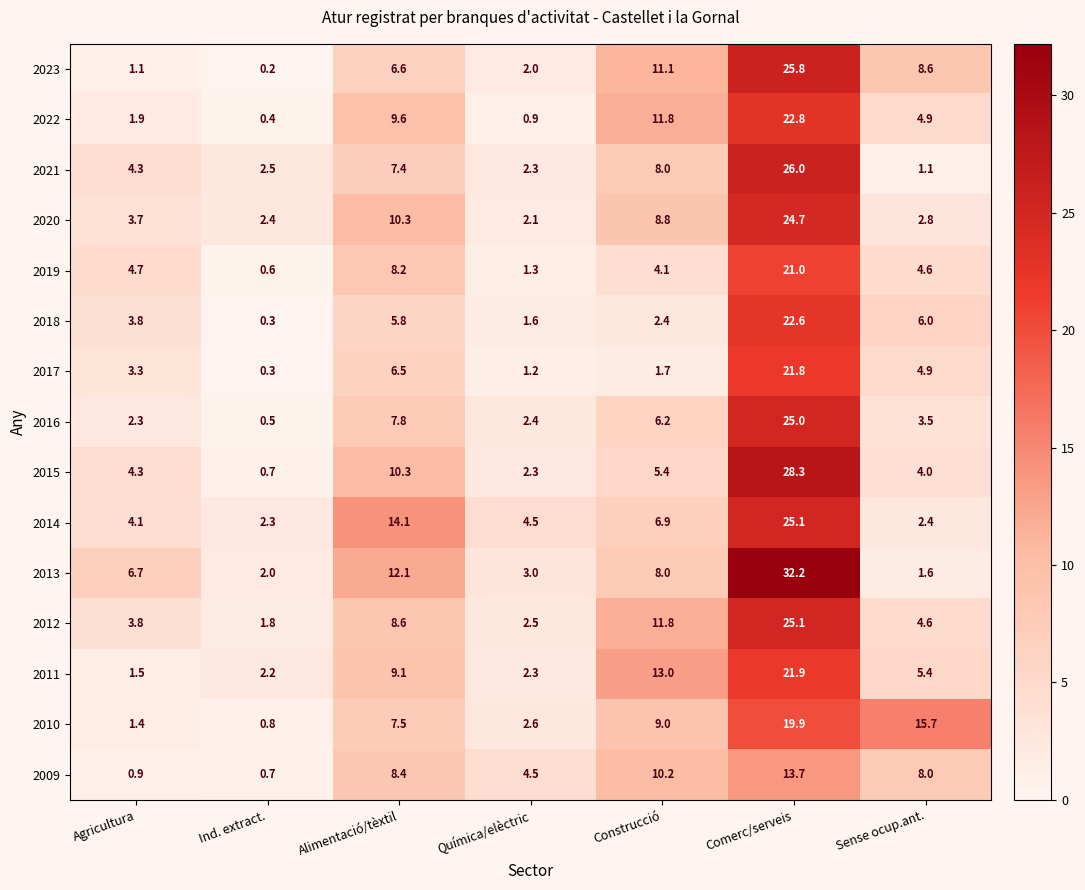

What is the sum of all 2010 values?

56.9